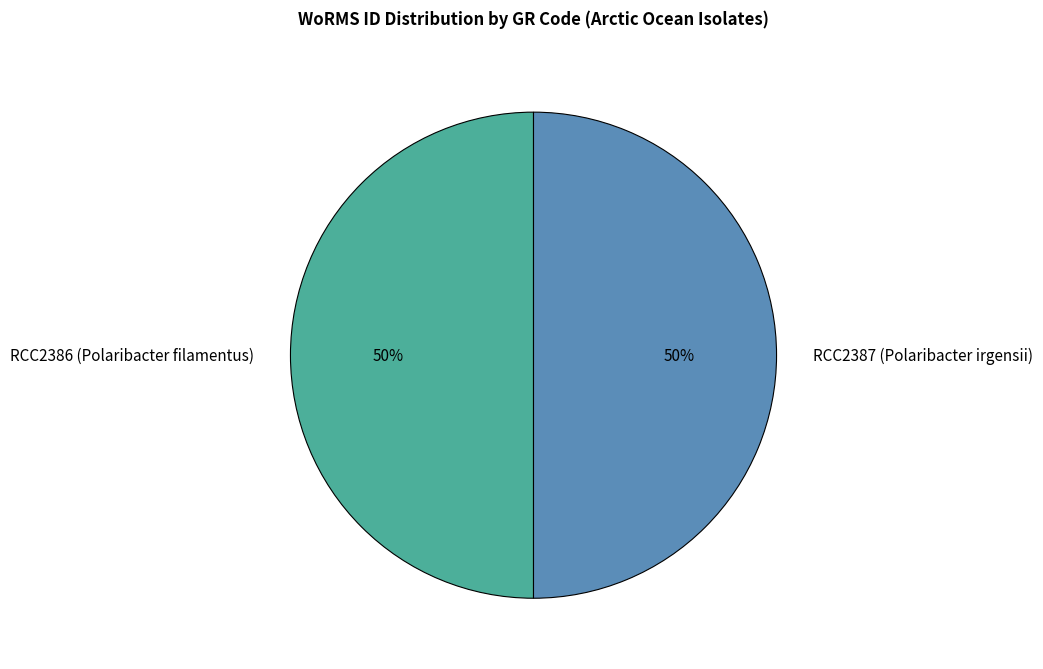

To the nearest percent, what percentage of the pie is RCC2386 (Polaribacter filamentus)?

50%